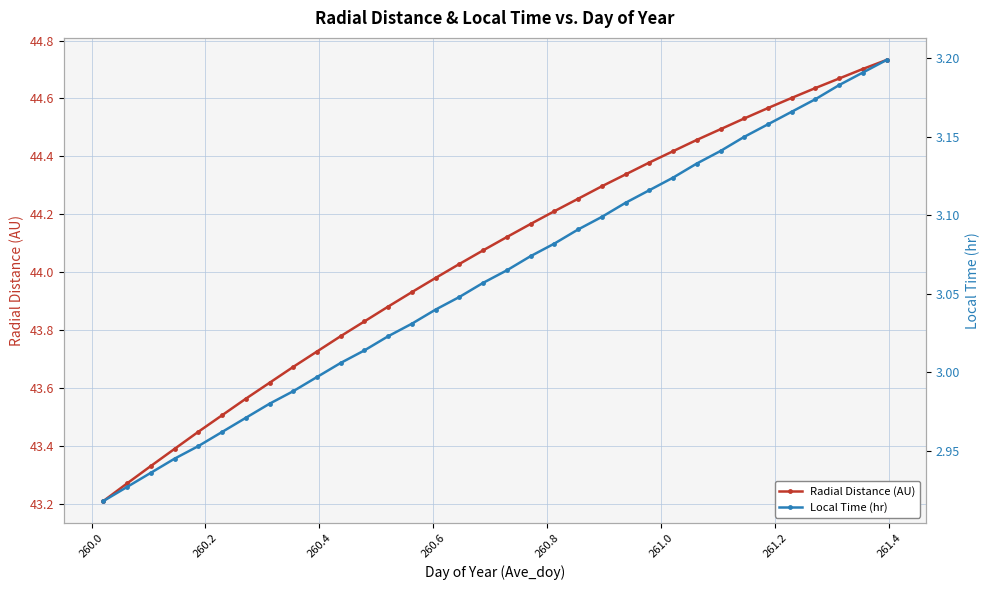

What is the lowest value of the Radial Distance (AU) series?

43.2